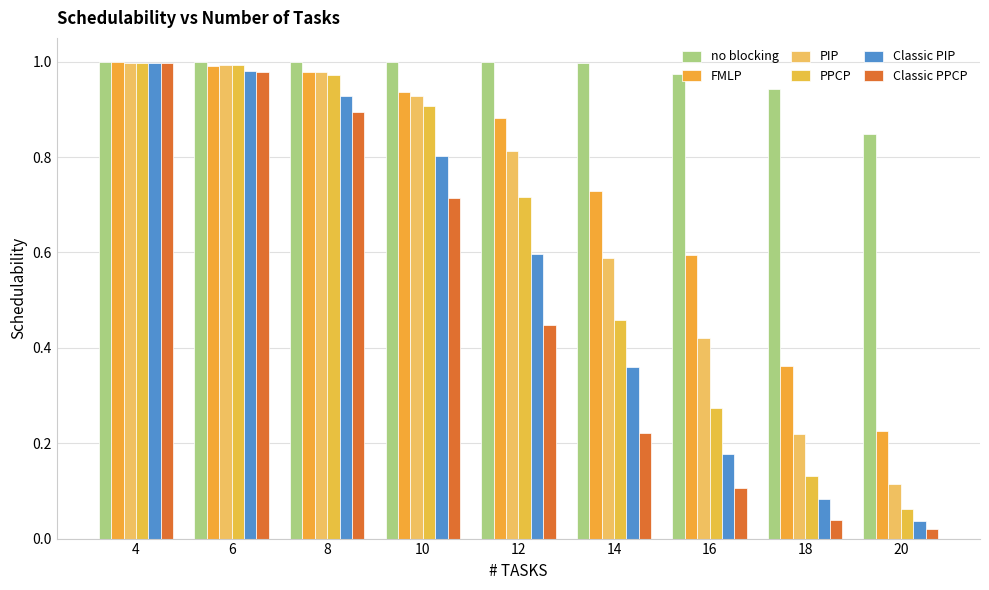

What is the approximate value of Classic PPCP at 16?

0.1